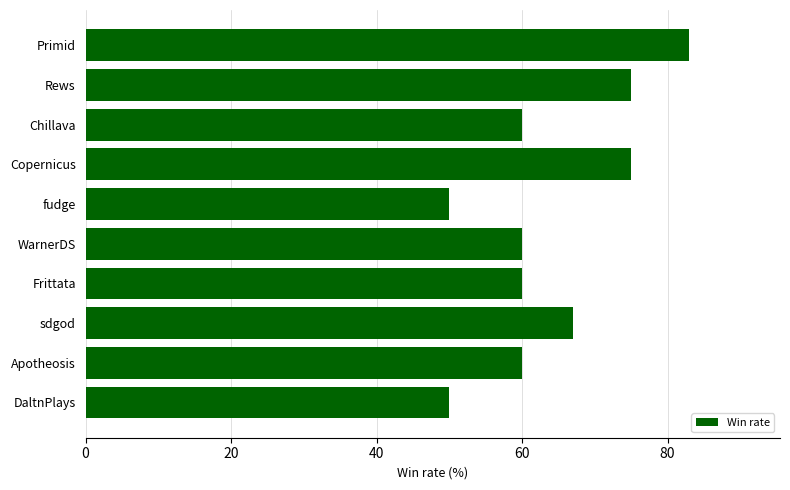

What is the label of the 5th bar from the top?

fudge